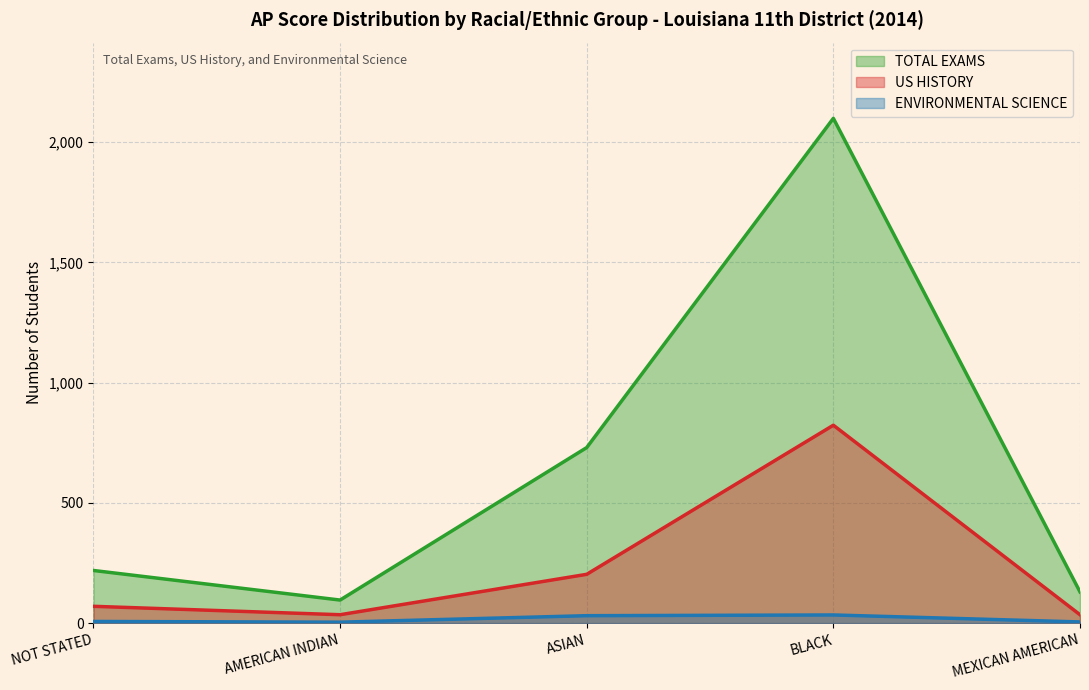

Which series has the largest range (max minus min)?

TOTAL EXAMS